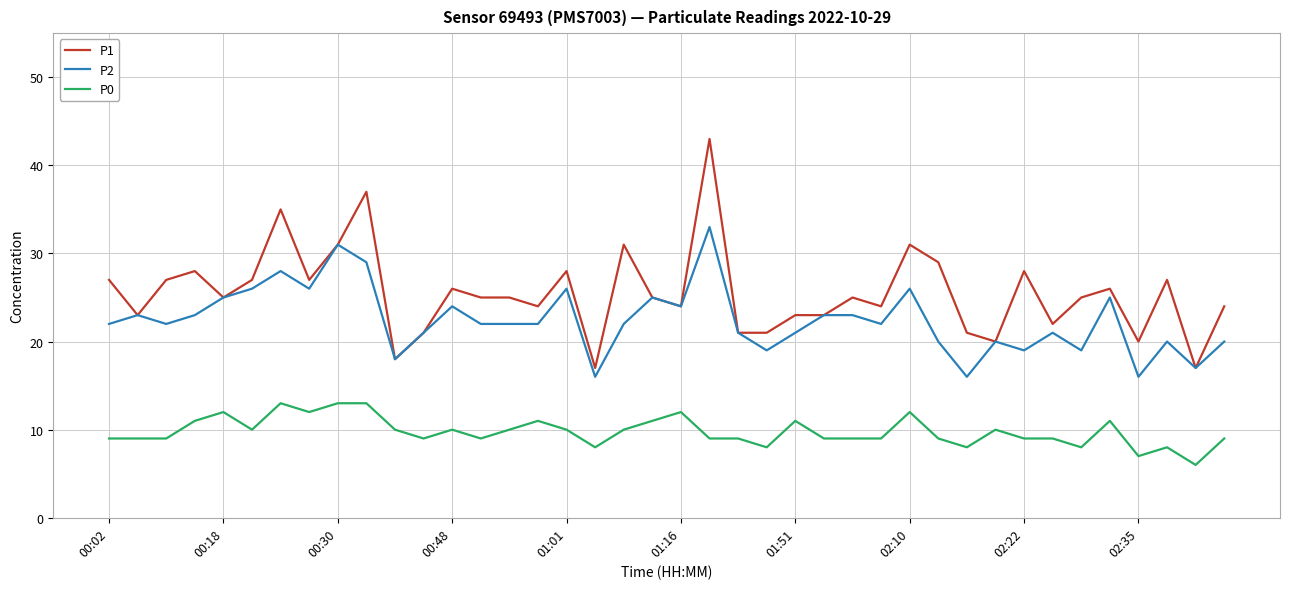

List the series in order of their peak value, lowest first.

P0, P2, P1